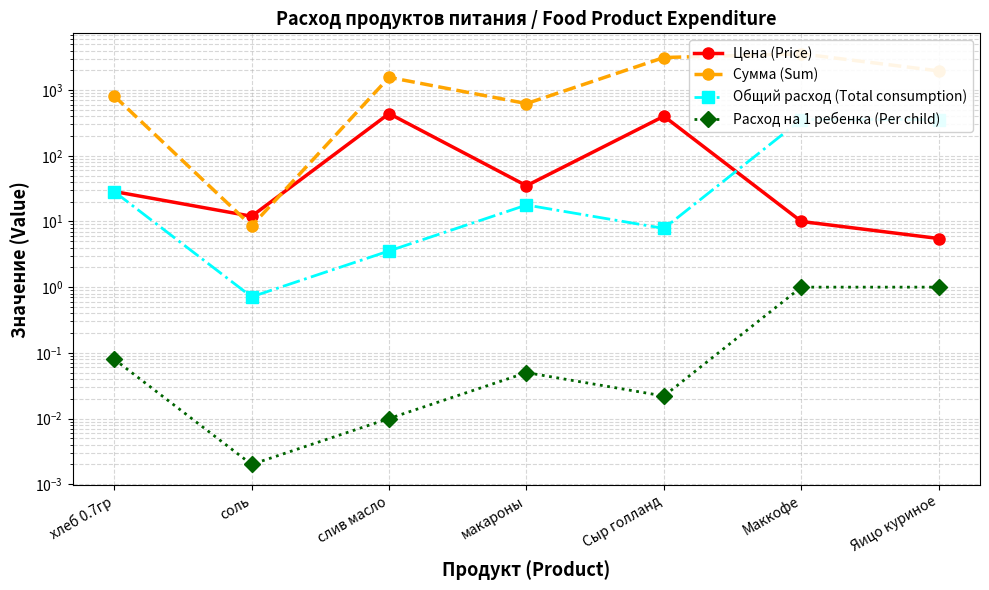

Between хлеб 0.7гр and слив масло, which series saw the biggest shift?

Сумма (Sum)